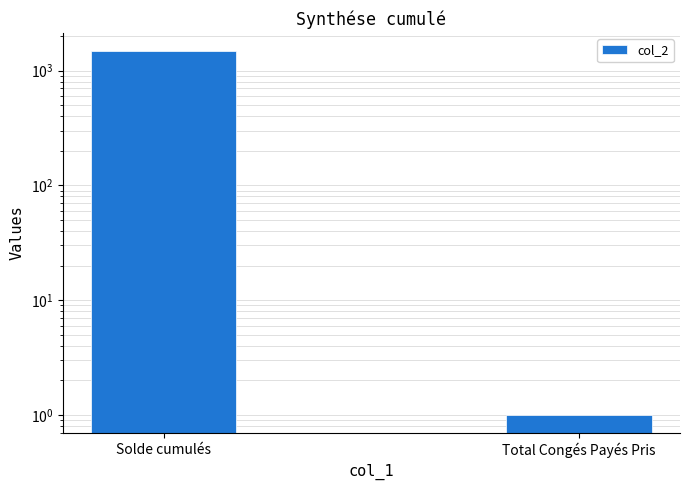

What is the sum of the values at Total Congés Payés Pris and Solde cumulés?

1481.5